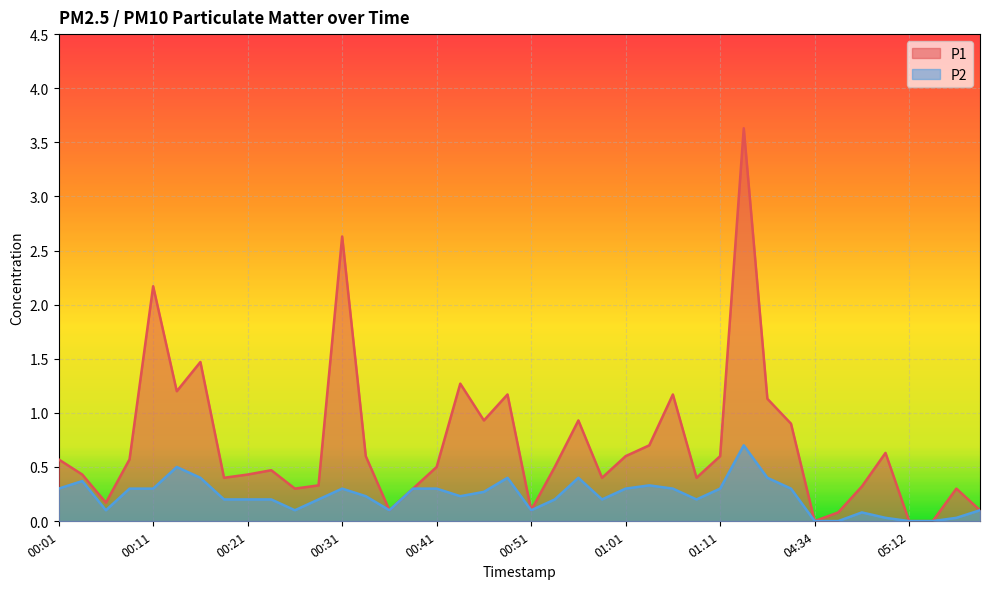

What is the difference between the maximum and minimum values in the P1 series?

3.6